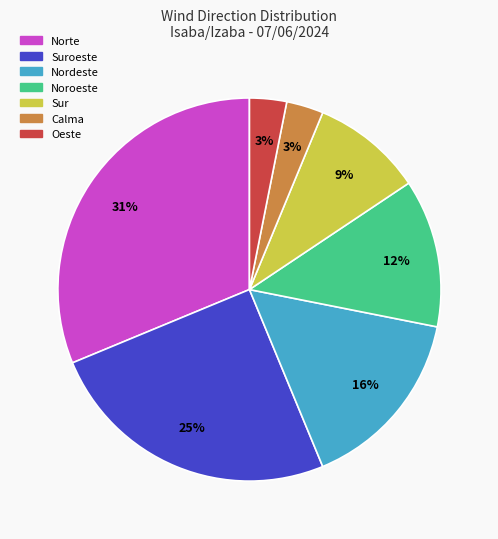

To the nearest percent, what portion does Suroeste represent?

25%